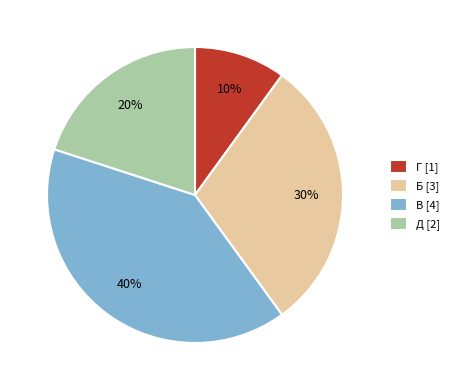

Approximately how many times larger is the value at Б compared to Д?

1.5